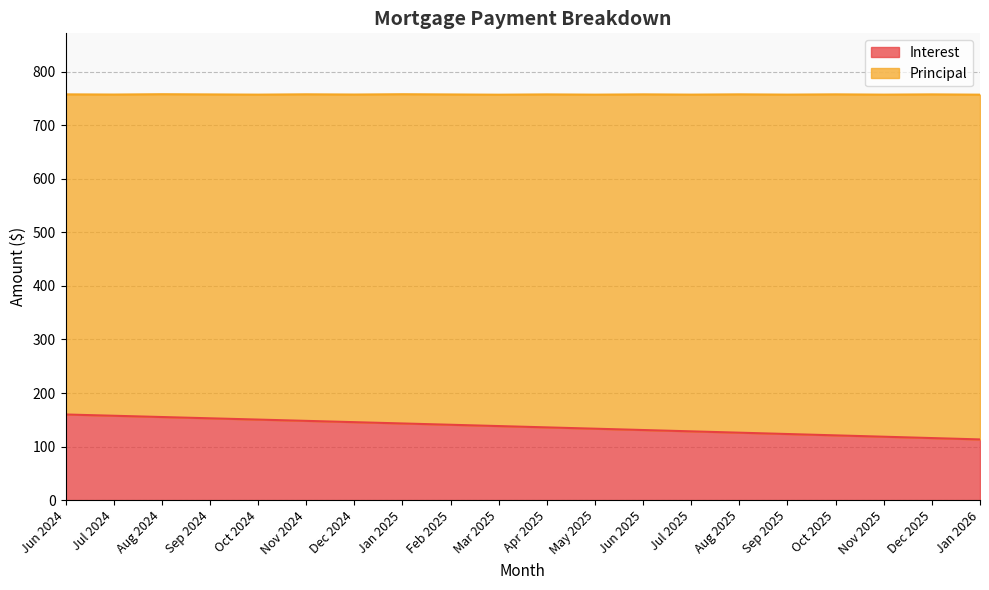

List the labels in order of value, largest first.

Jun 2024, Jul 2024, Aug 2024, Sep 2024, Oct 2024, Nov 2024, Dec 2024, Jan 2025, Feb 2025, Mar 2025, Apr 2025, May 2025, Jun 2025, Jul 2025, Aug 2025, Sep 2025, Oct 2025, Nov 2025, Dec 2025, Jan 2026